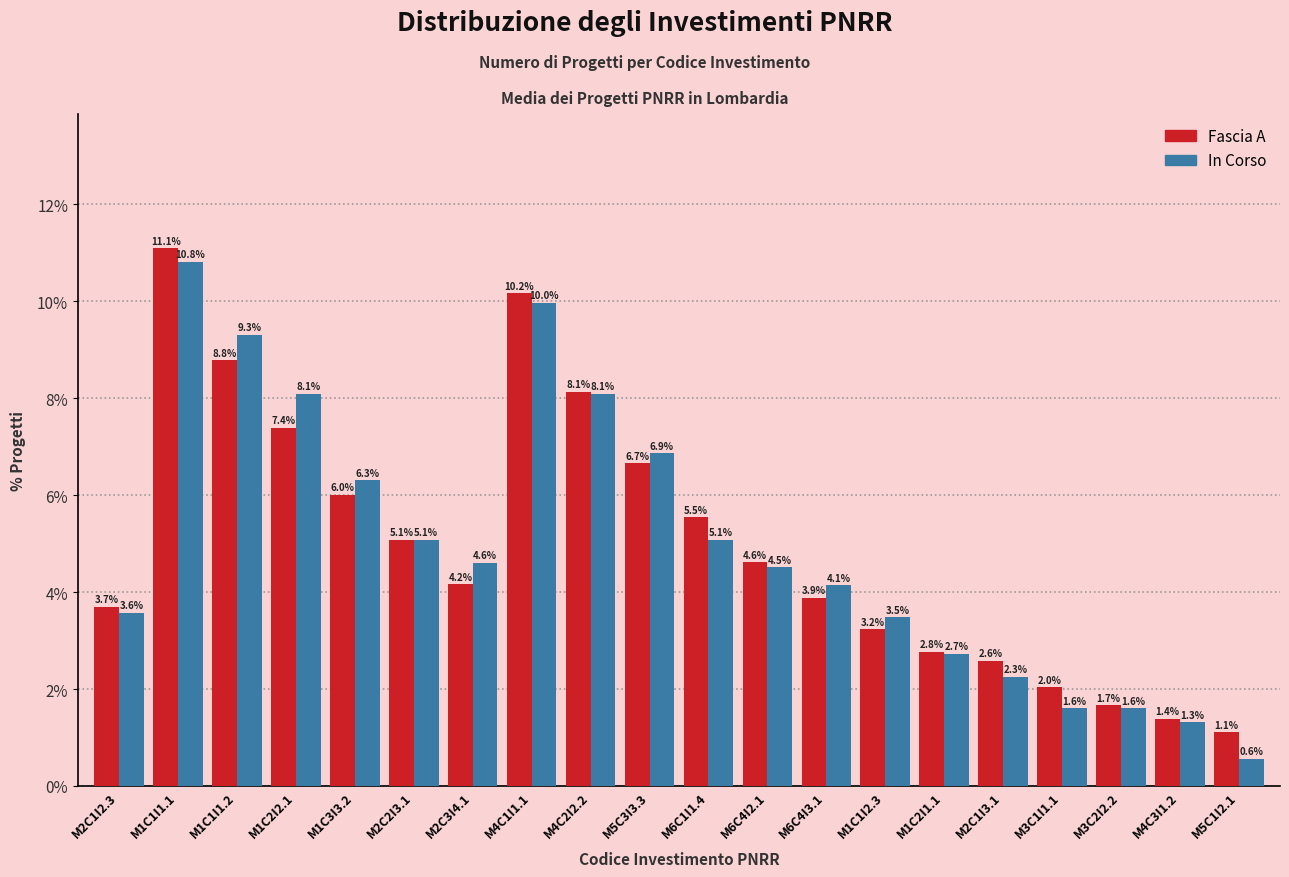

Reading left to right, transcribe all the data shown in this chart.

Fascia A: 3.7	11.1	8.8	7.4	6.0	5.1	4.2	10.2	8.1	6.7	5.5	4.6	3.9	3.2	2.8	2.6	2.0	1.7	1.4	1.1
In Corso: 3.6	10.8	9.3	8.1	6.3	5.1	4.6	10.0	8.1	6.9	5.1	4.5	4.1	3.5	2.7	2.3	1.6	1.6	1.3	0.6